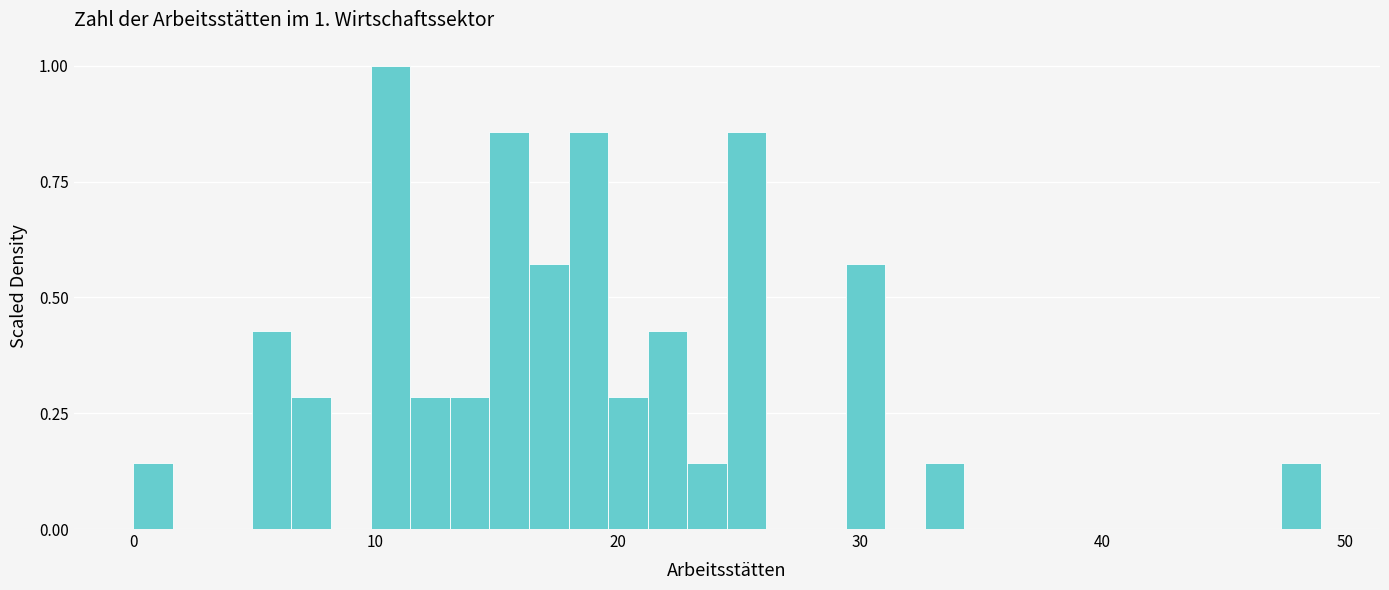

Around what value on the x-axis is the tallest bar? Give the approximate position of its centre, as read against the axis.

11